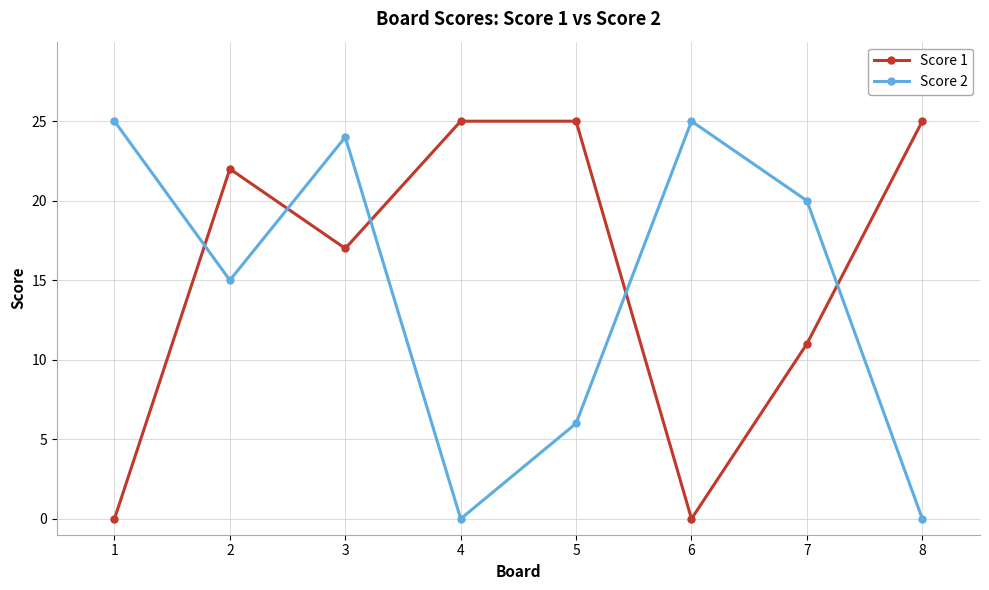

At which label is Score 1 closest to 12?

7